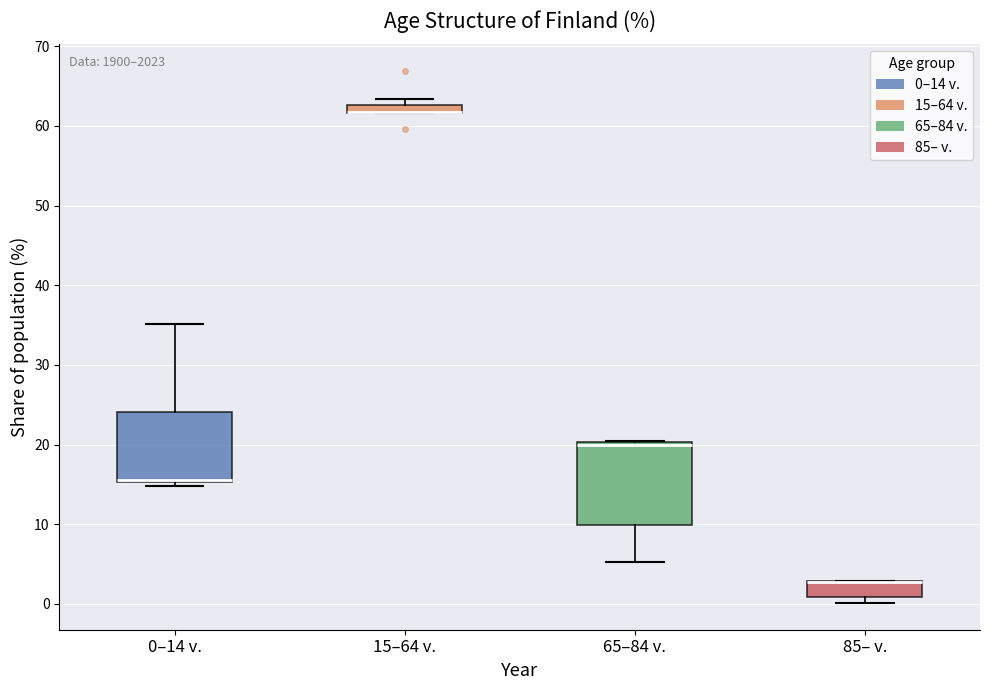

Which box is the tallest, from its lower edge to its upper edge?

65–84 v.